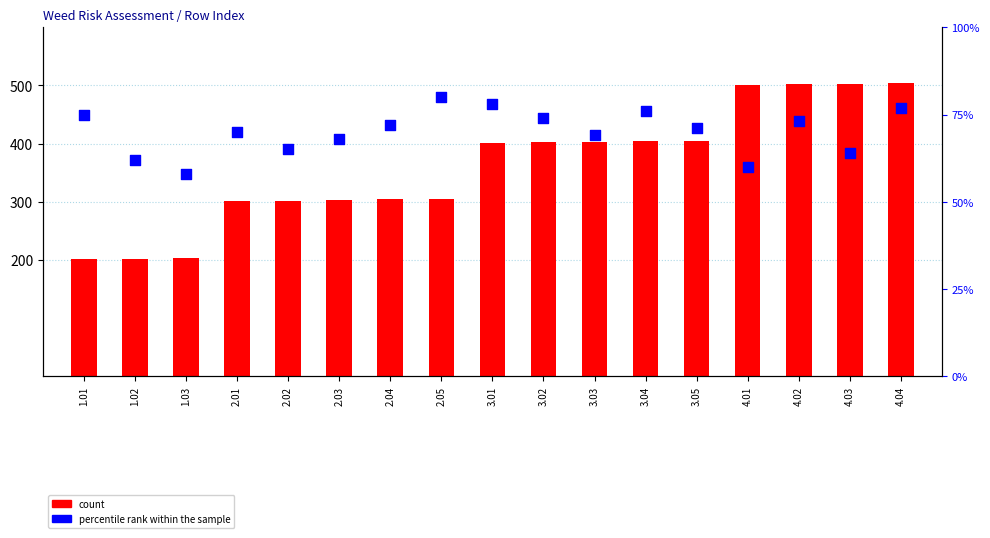

At which category is the sum across all series the highest?

4.04